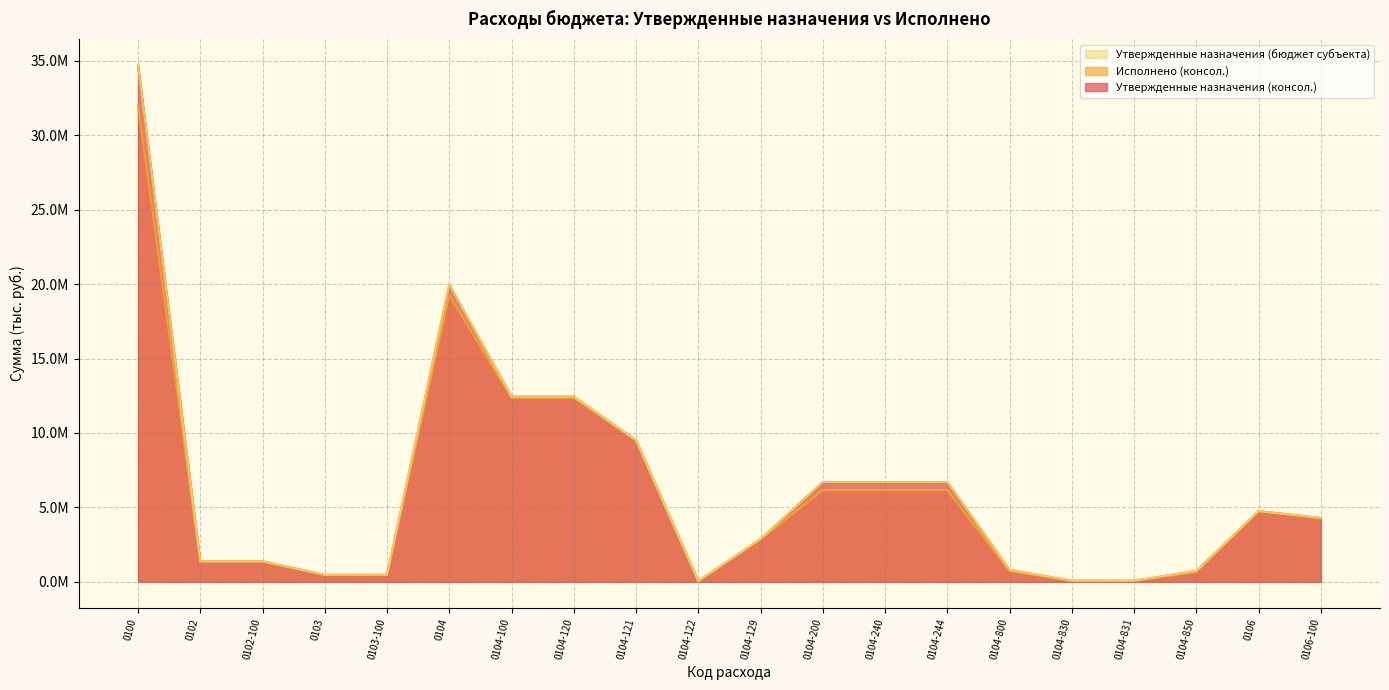

Reading left to right, what are all the values shown in this chart?

Утвержденные назначения (консол.): 34720567.0	1376929.0	1376929.0	465236.0	465236.0	19947467.0	12438454.0	12438454.0	9513664.0	51664.0	2873126.0	6701013.0	6701013.0	6701013.0	808000.0	70300.0	70300.0	737700.0	4750435.0	4286321.0
Исполнено (консол.): 32014224.7	1362987.0	1362987.0	464934.9	464934.9	19250765.0	12363959.0	12363959.0	9473663.6	30130.0	2860165.4	6160767.7	6160767.7	6160767.7	726038.3	70300.0	70300.0	655738.3	4735212.9	4284788.9
Утвержденные назначения (бюджет субъекта): 34720567.0	1376929.0	1376929.0	465236.0	465236.0	19947467.0	12438454.0	12438454.0	9513664.0	51664.0	2873126.0	6701013.0	6701013.0	6701013.0	808000.0	70300.0	70300.0	737700.0	4750435.0	4286321.0